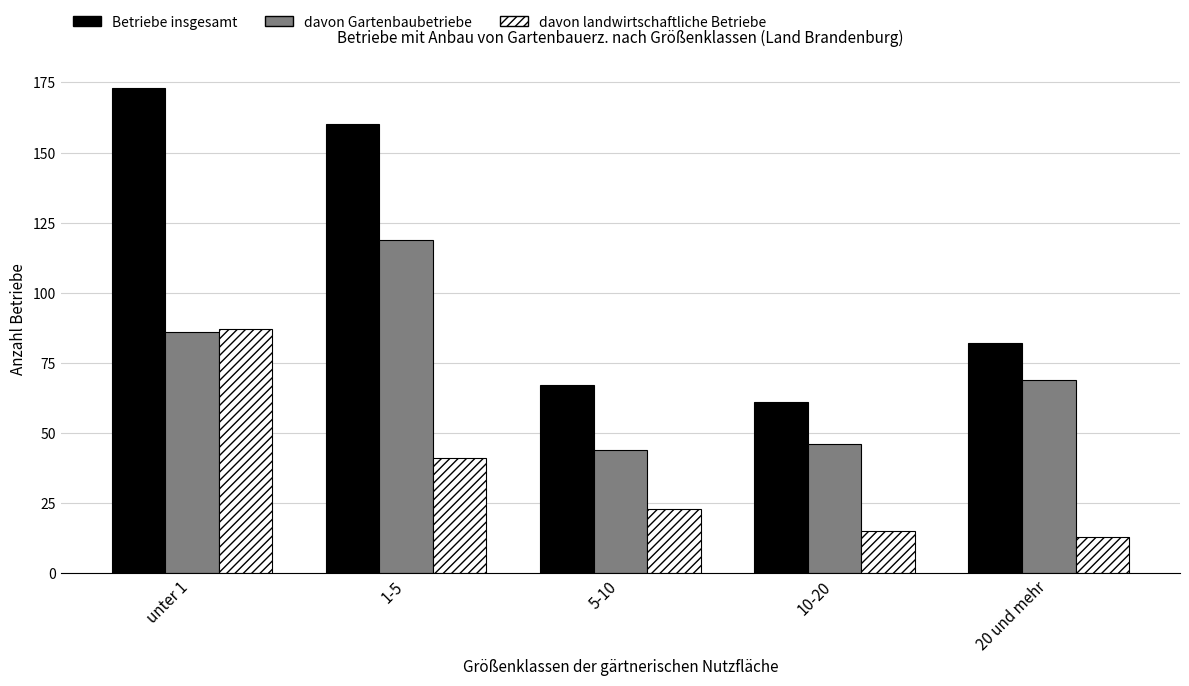

List the labels in order of Betriebe insgesamt value, largest first.

unter 1, 1-5, 20 und mehr, 5-10, 10-20